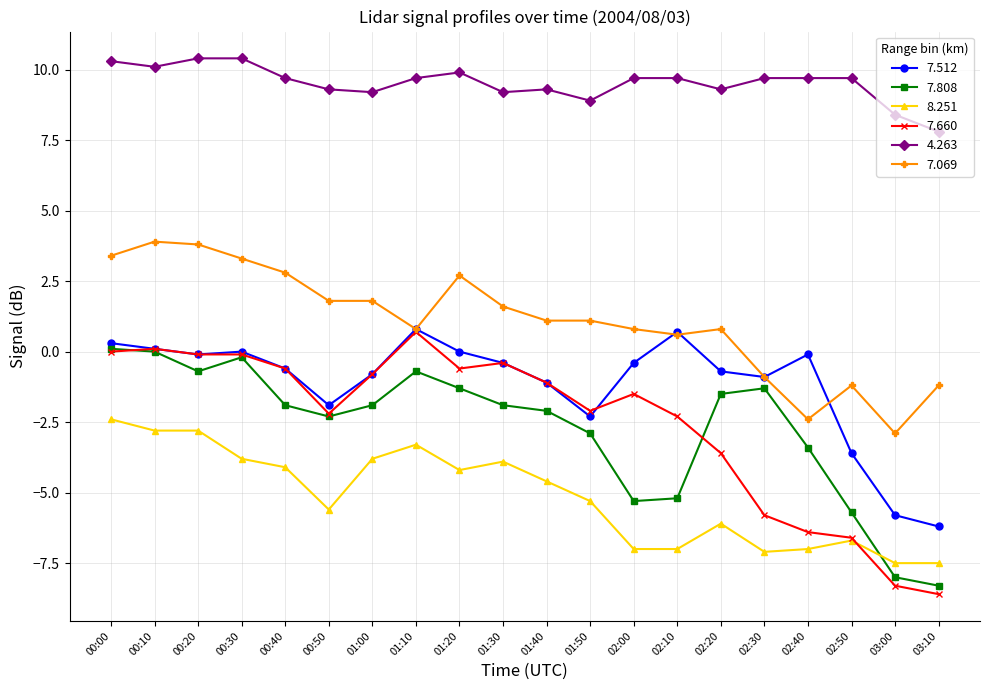

Which series has the widest spread of values?

7.660